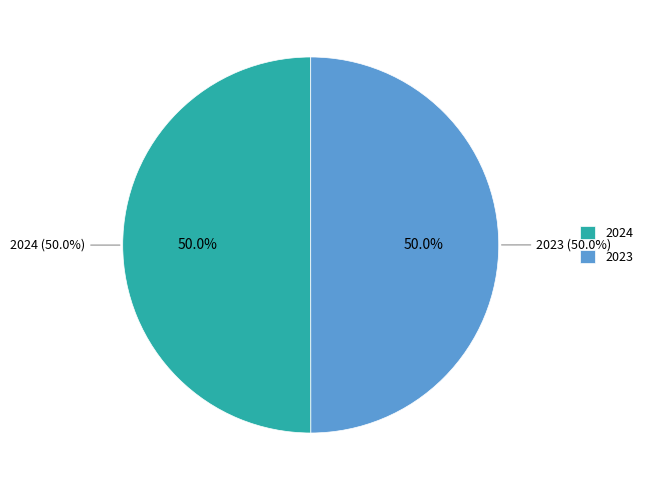

To the nearest percent, what percentage of the pie is 2024?

50%